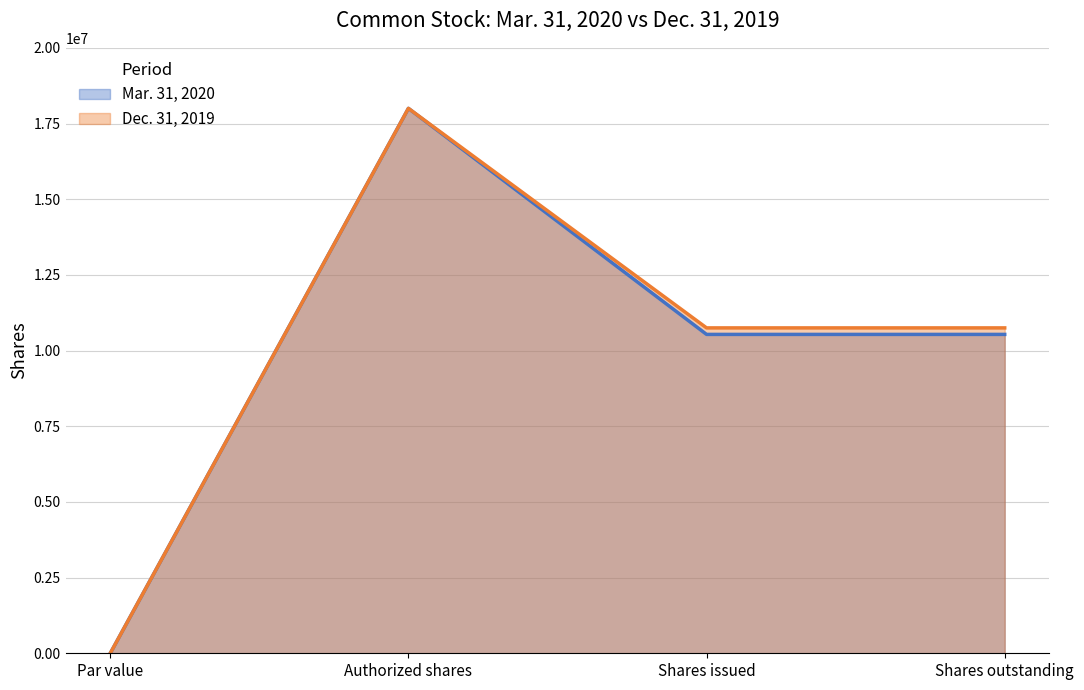

Reading left to right, transcribe all the data shown in this chart.

Mar. 31, 2020: Par value=0	Authorized shares=18000000	Shares issued=10533589	Shares outstanding=10533589
Dec. 31, 2019: Par value=0	Authorized shares=18000000	Shares issued=10748712	Shares outstanding=10748712